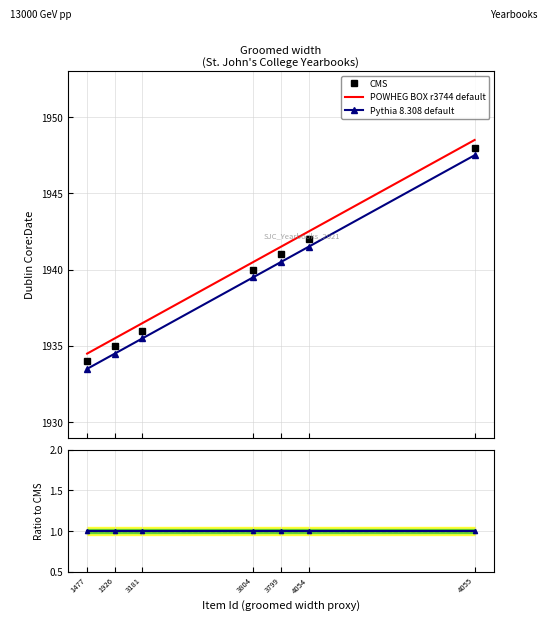

Which series has the widest spread of values?

CMS